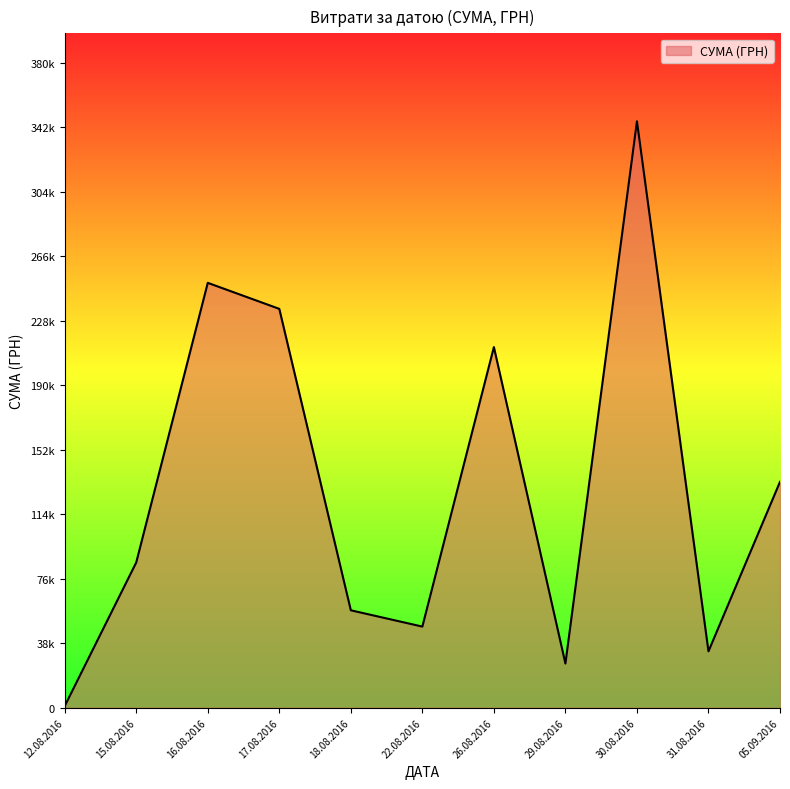

Is this an area chart (filled region under the line)?

Yes